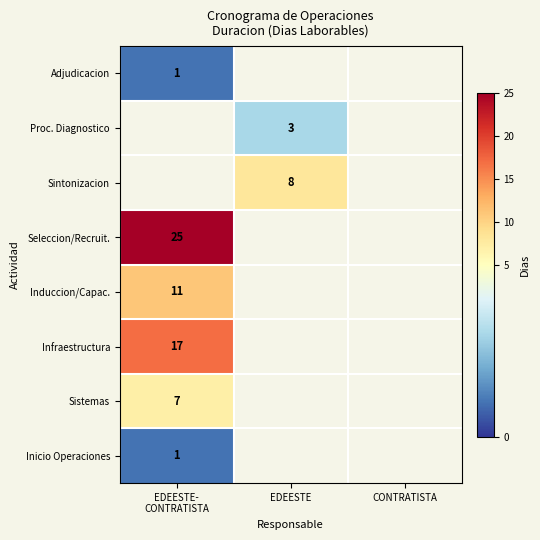

Which series has the largest range (max minus min)?

Adjudicacion